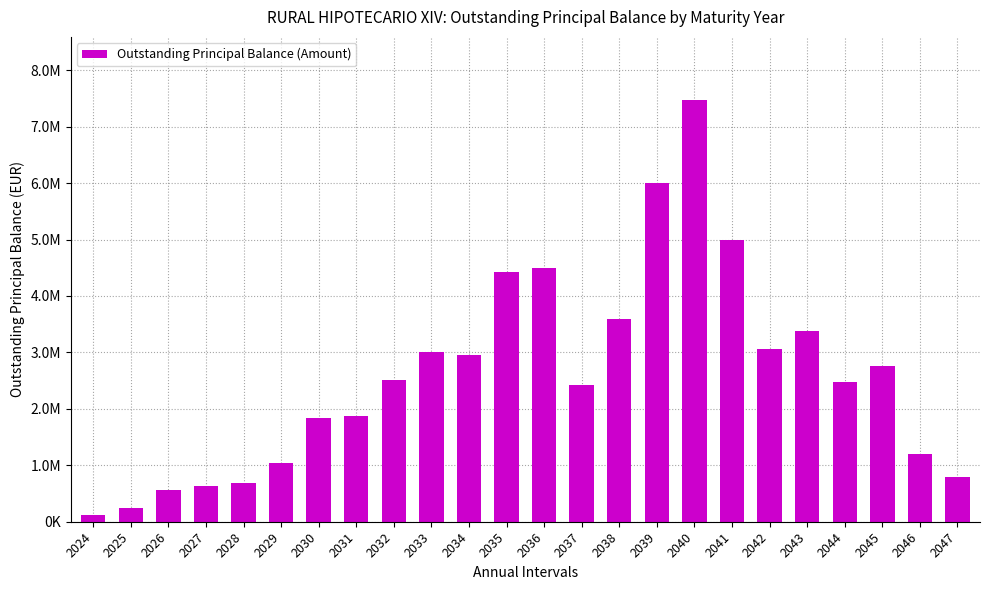

What is the value of the 5th bar from the left?

692635.0